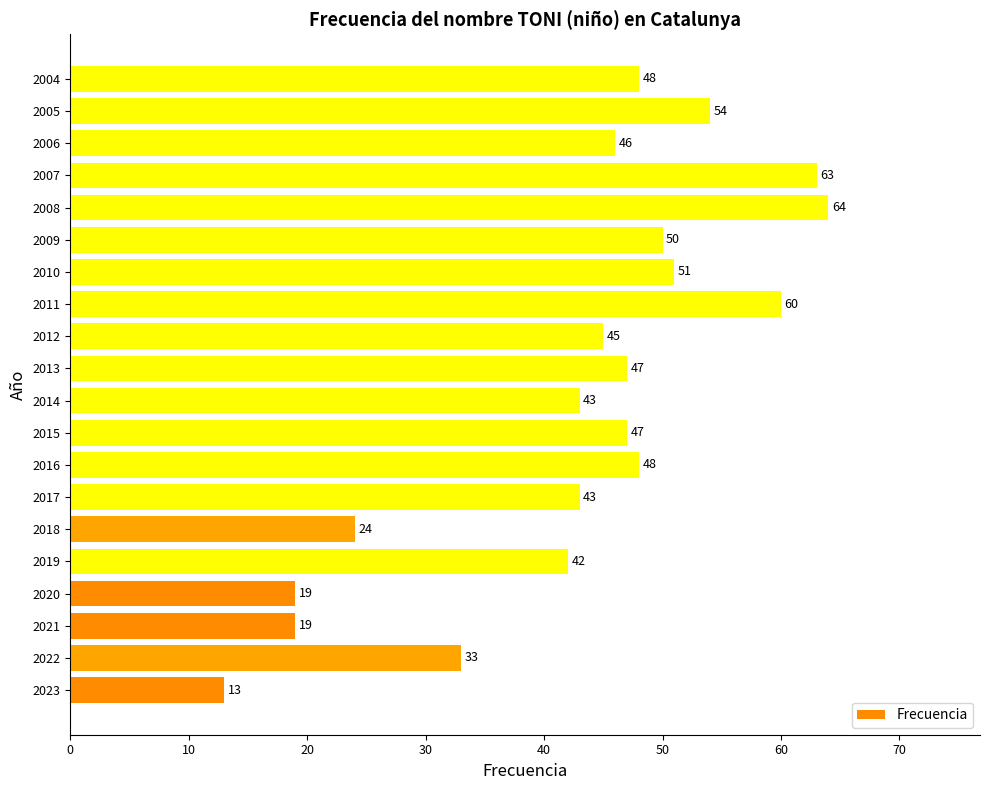

The value at 2014 is 43. True or false?

True